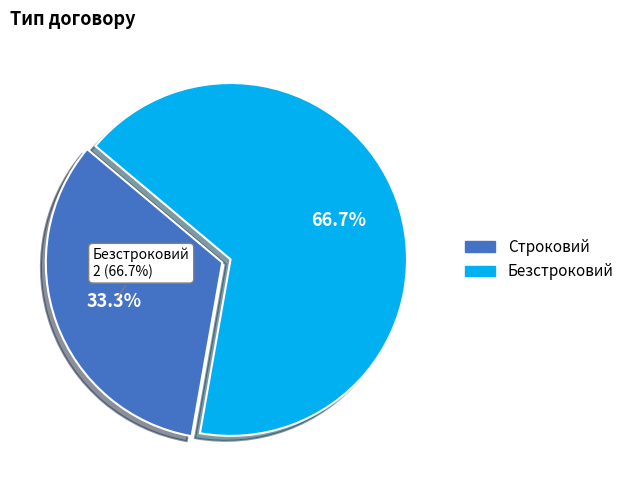

Approximately how many times larger is the value at Безстроковий compared to Строковий?

2.0